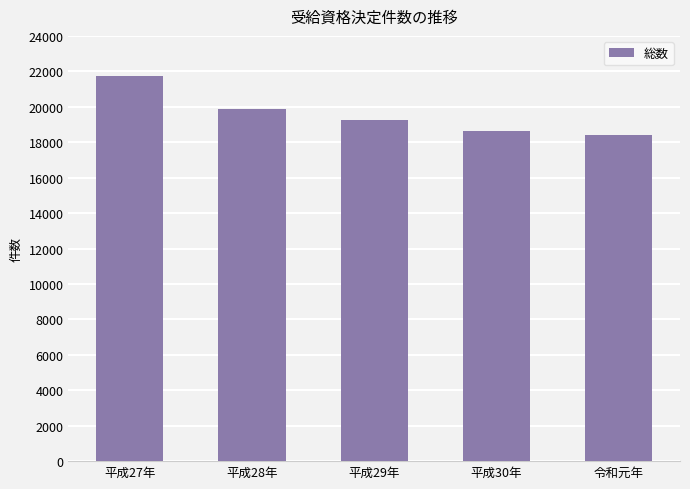

Reading right to left, list all the values displayed in this chart.

18394	18639	19249	19880	21746